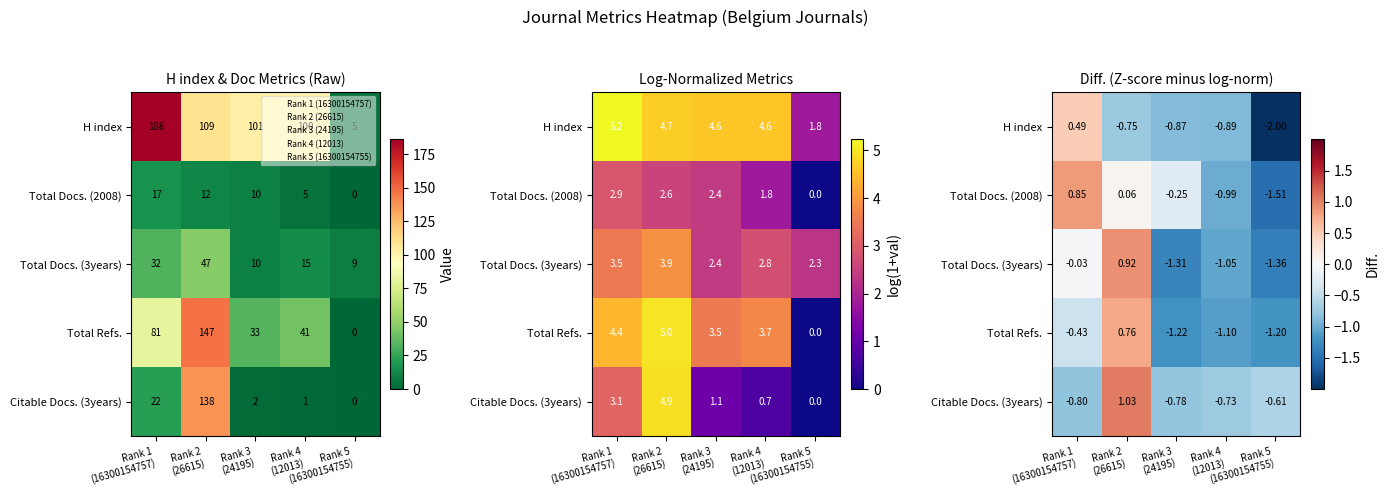

What is the average value of the Total Docs. (2008) series?

-0.4